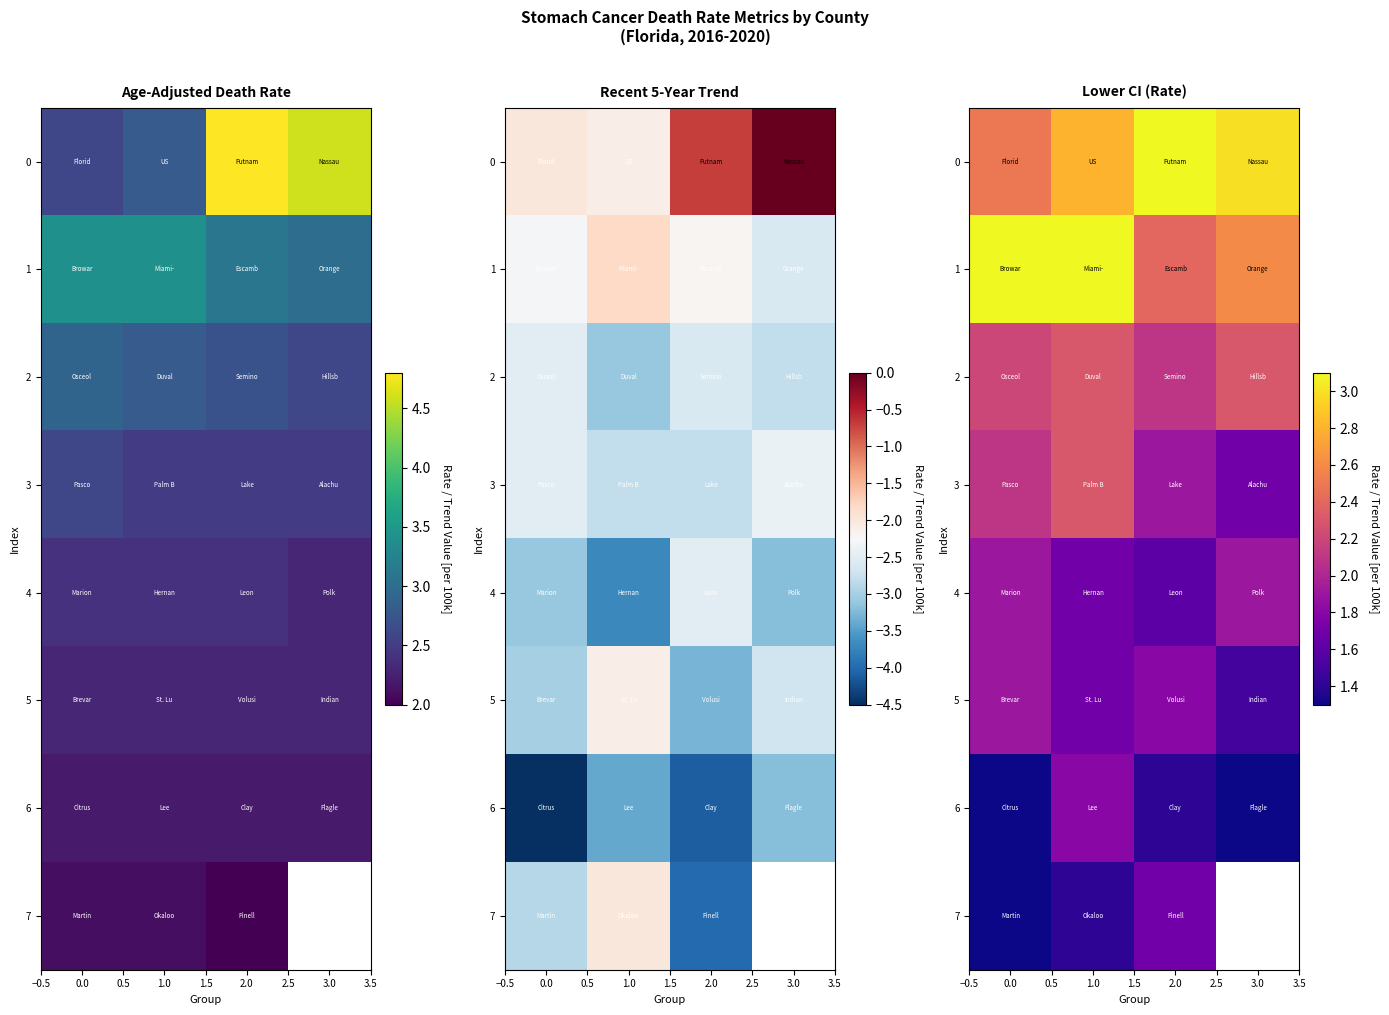

What is the average value of the 5 series?

1.7